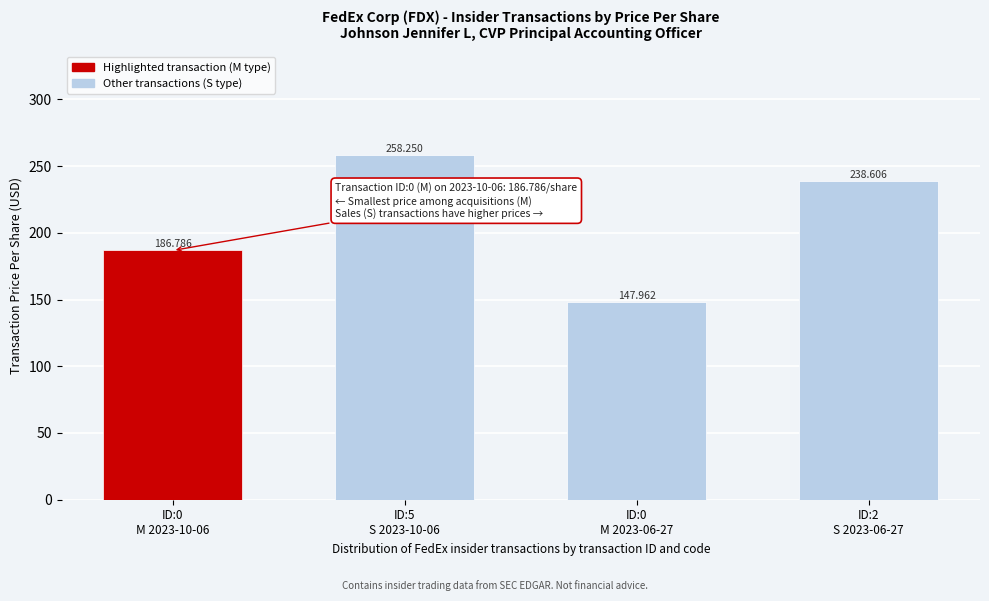

What is the label of the 4th bar from the right?

ID:0
M 2023-10-06